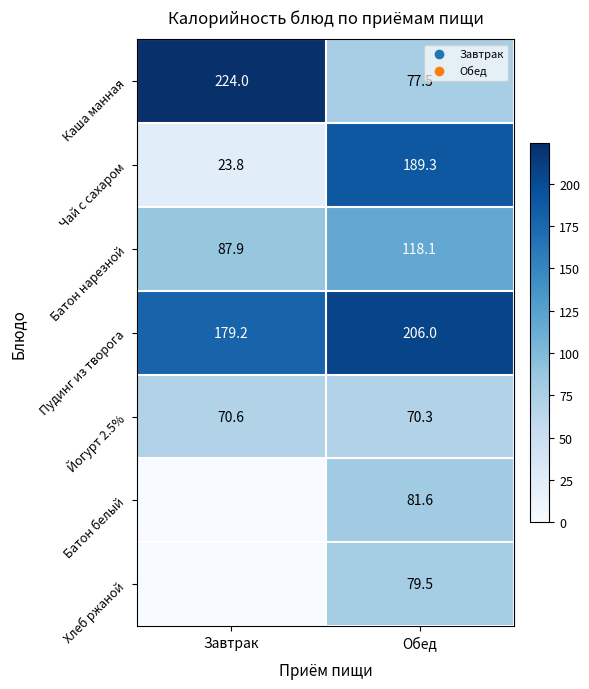

At which category is the sum across all series the highest?

Обед